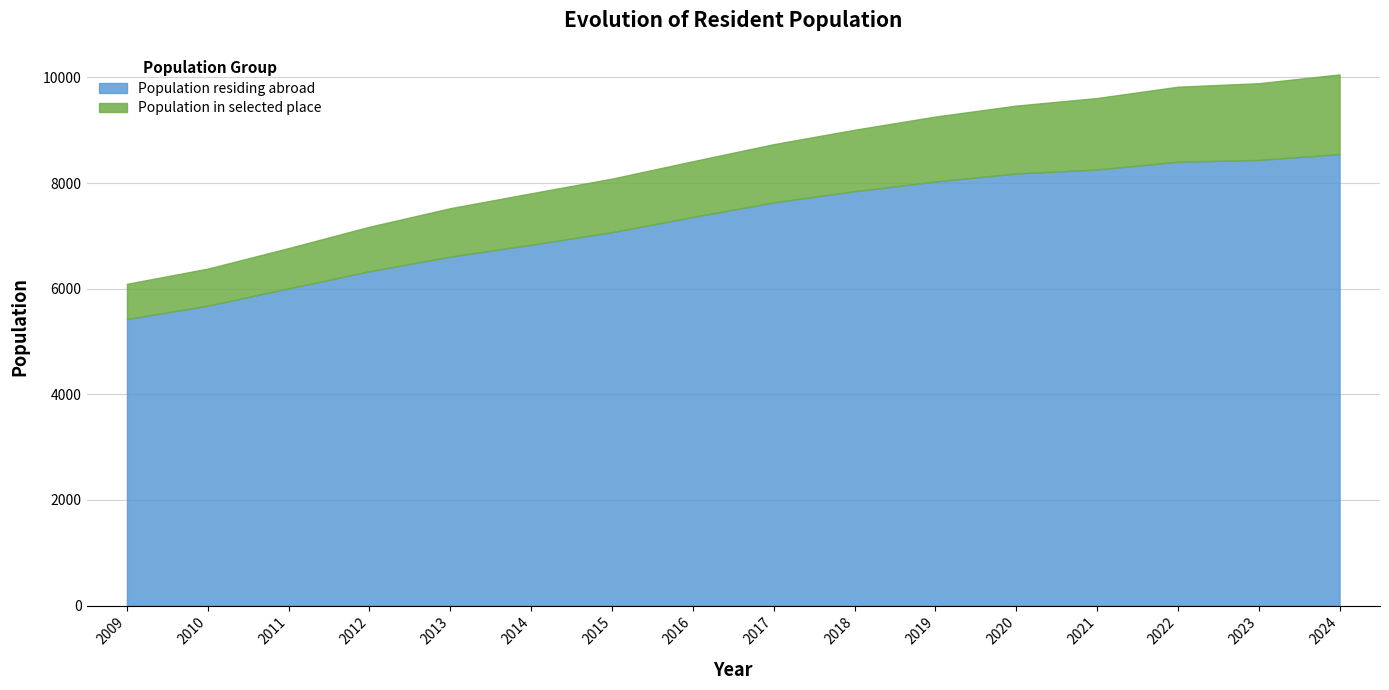

Does the chart have visible grid lines?

Yes